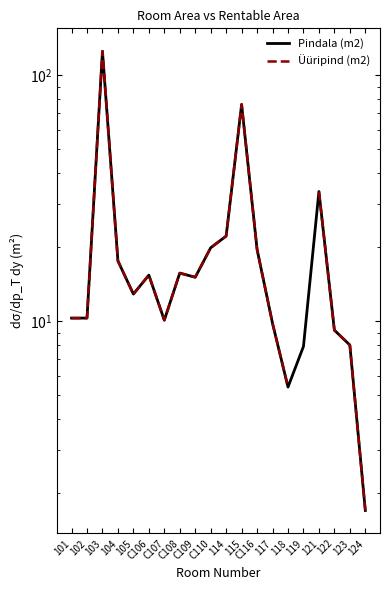

Is the value of Pindala (m2) at 122 greater than the value of Üüripind (m2) at 105?

No